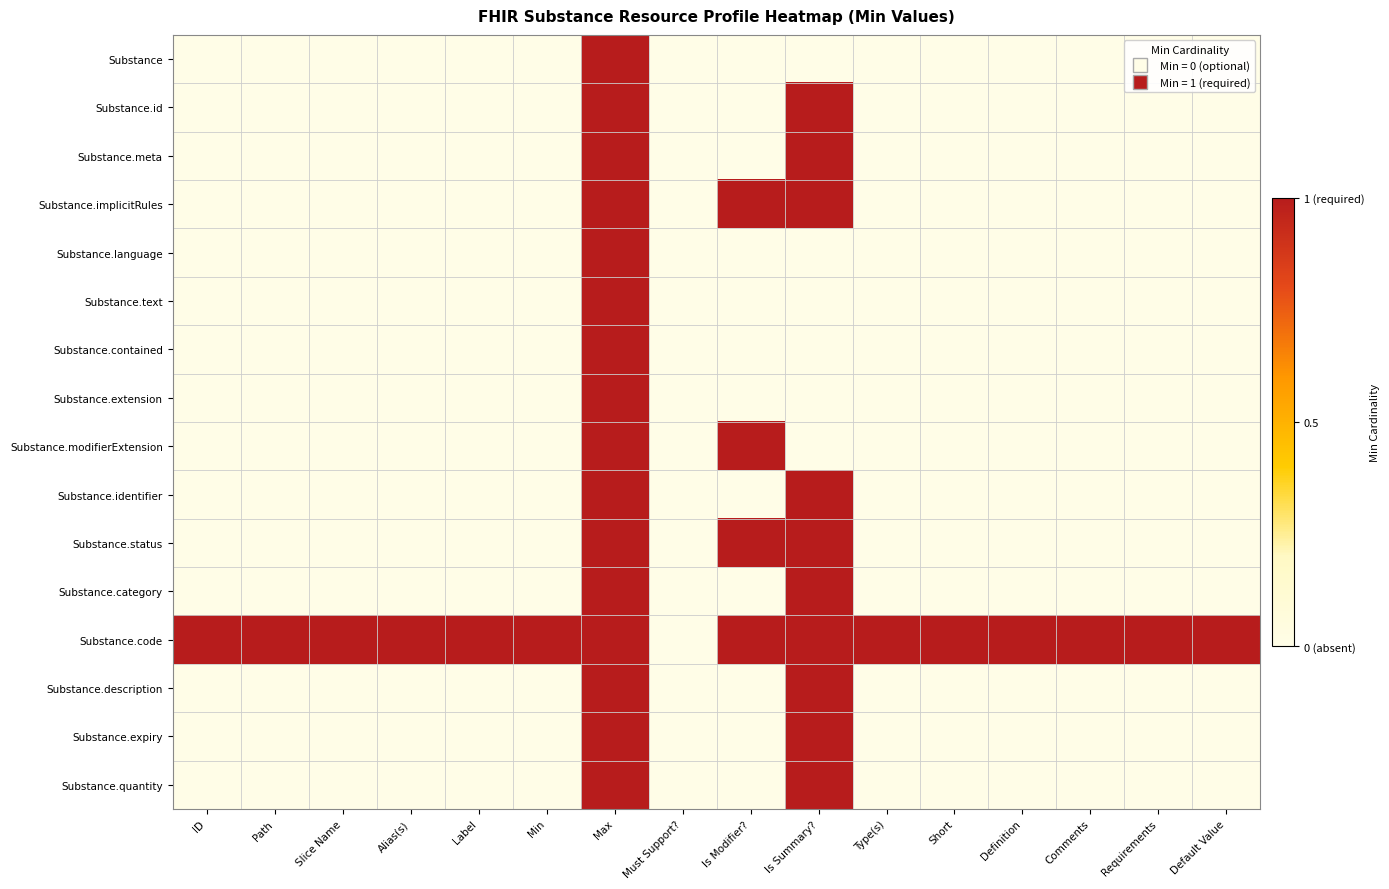

Reading left to right, extract all data points from this chart.

Substance: ID=0	Path=0	Slice Name=0	Alias(s)=0	Label=0	Min=0	Max=1	Must Support?=0	Is Modifier?=0	Is Summary?=0	Type(s)=0	Short=0	Definition=0	Comments=0	Requirements=0	Default Value=0
Substance.id: ID=0	Path=0	Slice Name=0	Alias(s)=0	Label=0	Min=0	Max=1	Must Support?=0	Is Modifier?=0	Is Summary?=1	Type(s)=0	Short=0	Definition=0	Comments=0	Requirements=0	Default Value=0
Substance.meta: ID=0	Path=0	Slice Name=0	Alias(s)=0	Label=0	Min=0	Max=1	Must Support?=0	Is Modifier?=0	Is Summary?=1	Type(s)=0	Short=0	Definition=0	Comments=0	Requirements=0	Default Value=0
Substance.implicitRules: ID=0	Path=0	Slice Name=0	Alias(s)=0	Label=0	Min=0	Max=1	Must Support?=0	Is Modifier?=1	Is Summary?=1	Type(s)=0	Short=0	Definition=0	Comments=0	Requirements=0	Default Value=0
Substance.language: ID=0	Path=0	Slice Name=0	Alias(s)=0	Label=0	Min=0	Max=1	Must Support?=0	Is Modifier?=0	Is Summary?=0	Type(s)=0	Short=0	Definition=0	Comments=0	Requirements=0	Default Value=0
Substance.text: ID=0	Path=0	Slice Name=0	Alias(s)=0	Label=0	Min=0	Max=1	Must Support?=0	Is Modifier?=0	Is Summary?=0	Type(s)=0	Short=0	Definition=0	Comments=0	Requirements=0	Default Value=0
Substance.contained: ID=0	Path=0	Slice Name=0	Alias(s)=0	Label=0	Min=0	Max=1	Must Support?=0	Is Modifier?=0	Is Summary?=0	Type(s)=0	Short=0	Definition=0	Comments=0	Requirements=0	Default Value=0
Substance.extension: ID=0	Path=0	Slice Name=0	Alias(s)=0	Label=0	Min=0	Max=1	Must Support?=0	Is Modifier?=0	Is Summary?=0	Type(s)=0	Short=0	Definition=0	Comments=0	Requirements=0	Default Value=0
Substance.modifierExtension: ID=0	Path=0	Slice Name=0	Alias(s)=0	Label=0	Min=0	Max=1	Must Support?=0	Is Modifier?=1	Is Summary?=0	Type(s)=0	Short=0	Definition=0	Comments=0	Requirements=0	Default Value=0
Substance.identifier: ID=0	Path=0	Slice Name=0	Alias(s)=0	Label=0	Min=0	Max=1	Must Support?=0	Is Modifier?=0	Is Summary?=1	Type(s)=0	Short=0	Definition=0	Comments=0	Requirements=0	Default Value=0
Substance.status: ID=0	Path=0	Slice Name=0	Alias(s)=0	Label=0	Min=0	Max=1	Must Support?=0	Is Modifier?=1	Is Summary?=1	Type(s)=0	Short=0	Definition=0	Comments=0	Requirements=0	Default Value=0
Substance.category: ID=0	Path=0	Slice Name=0	Alias(s)=0	Label=0	Min=0	Max=1	Must Support?=0	Is Modifier?=0	Is Summary?=1	Type(s)=0	Short=0	Definition=0	Comments=0	Requirements=0	Default Value=0
Substance.code: ID=1	Path=1	Slice Name=1	Alias(s)=1	Label=1	Min=1	Max=1	Must Support?=0	Is Modifier?=1	Is Summary?=1	Type(s)=1	Short=1	Definition=1	Comments=1	Requirements=1	Default Value=1
Substance.description: ID=0	Path=0	Slice Name=0	Alias(s)=0	Label=0	Min=0	Max=1	Must Support?=0	Is Modifier?=0	Is Summary?=1	Type(s)=0	Short=0	Definition=0	Comments=0	Requirements=0	Default Value=0
Substance.expiry: ID=0	Path=0	Slice Name=0	Alias(s)=0	Label=0	Min=0	Max=1	Must Support?=0	Is Modifier?=0	Is Summary?=1	Type(s)=0	Short=0	Definition=0	Comments=0	Requirements=0	Default Value=0
Substance.quantity: ID=0	Path=0	Slice Name=0	Alias(s)=0	Label=0	Min=0	Max=1	Must Support?=0	Is Modifier?=0	Is Summary?=1	Type(s)=0	Short=0	Definition=0	Comments=0	Requirements=0	Default Value=0